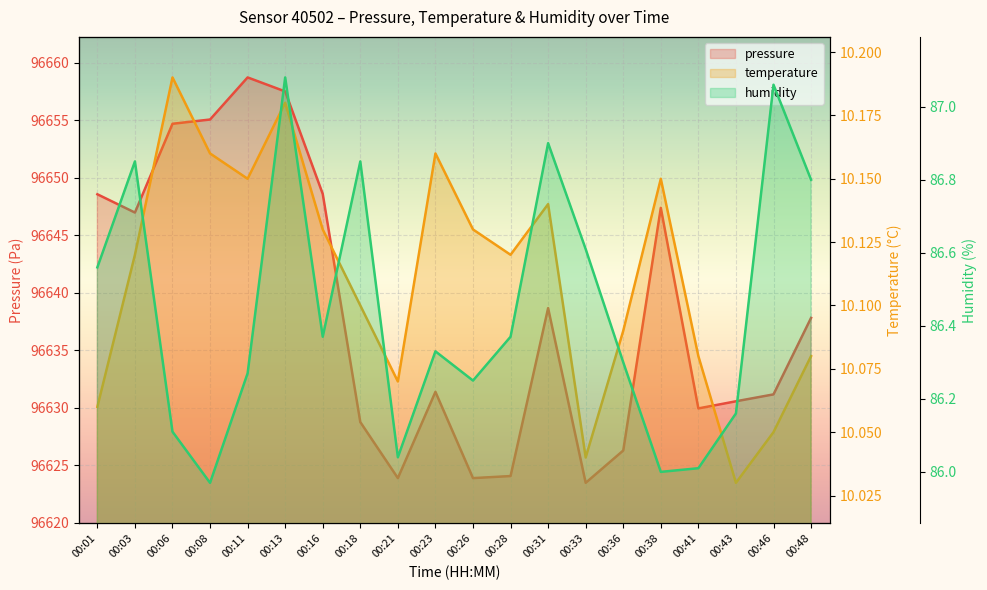

True or false: pressure and humidity intersect in this chart.

False